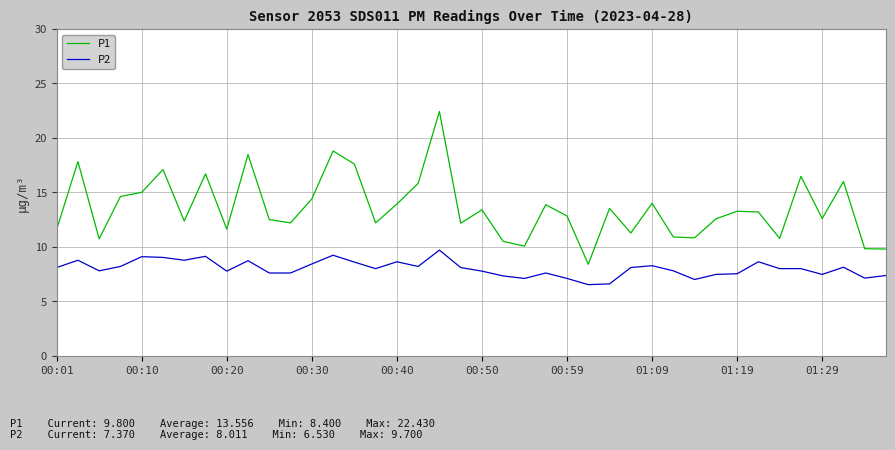

What is the difference between the second highest and minimum values in the P1 series?

10.4